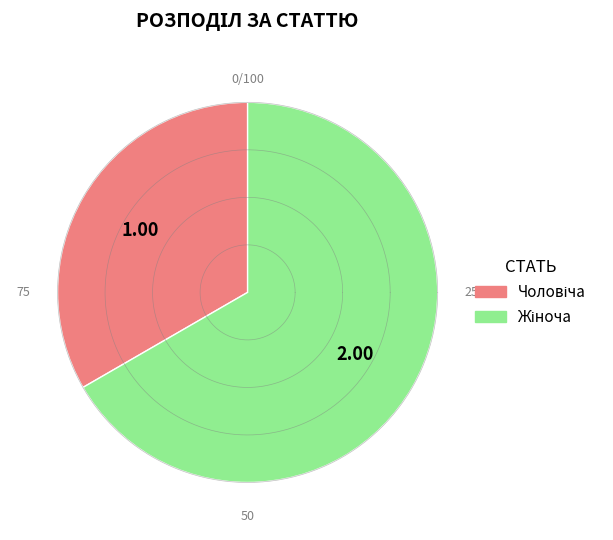

How many segments does this pie chart have?

2